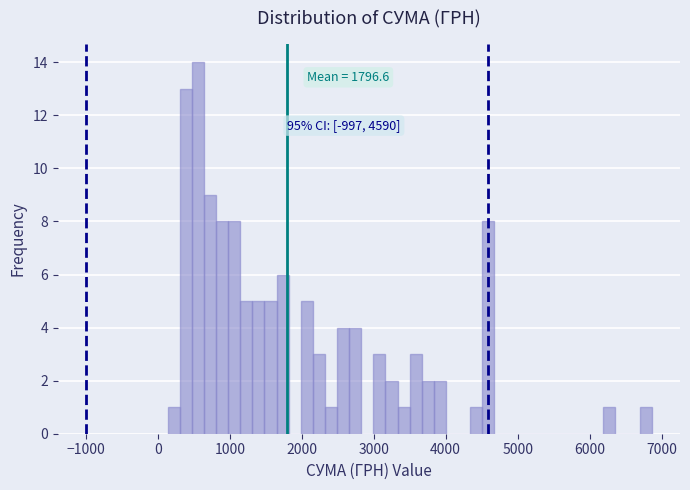

Read against the x-axis, roughly where is the centre of the tallest bar?

600